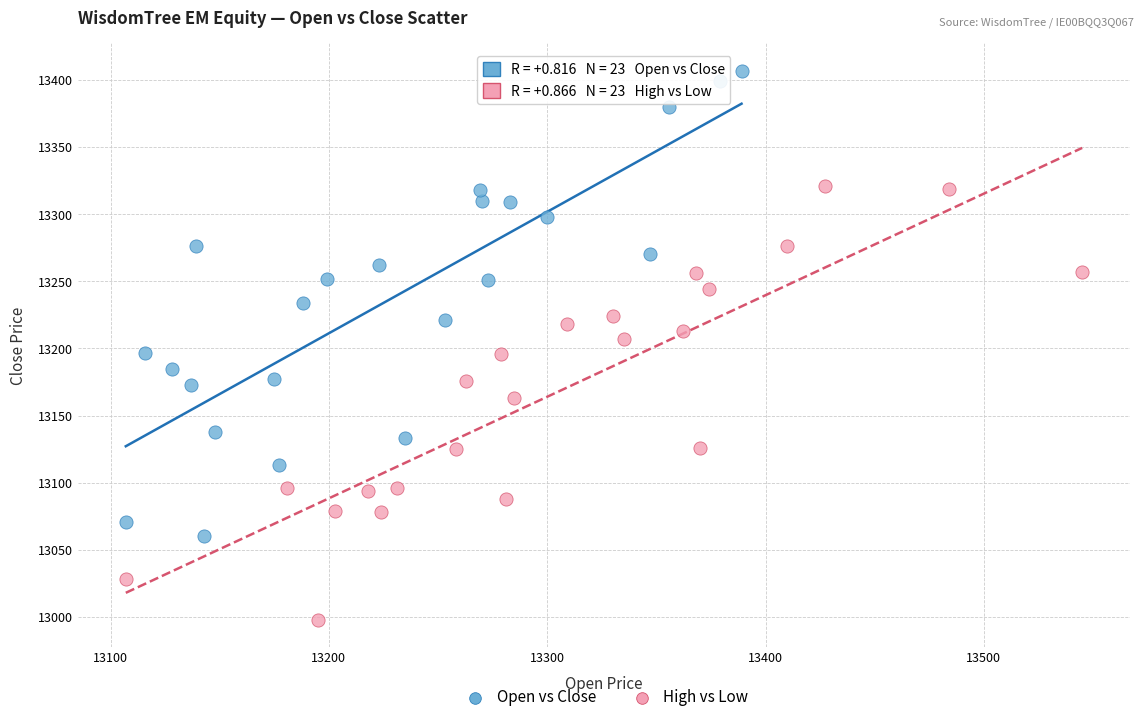

Which series reaches the maximum Y coordinate?

Open vs Close